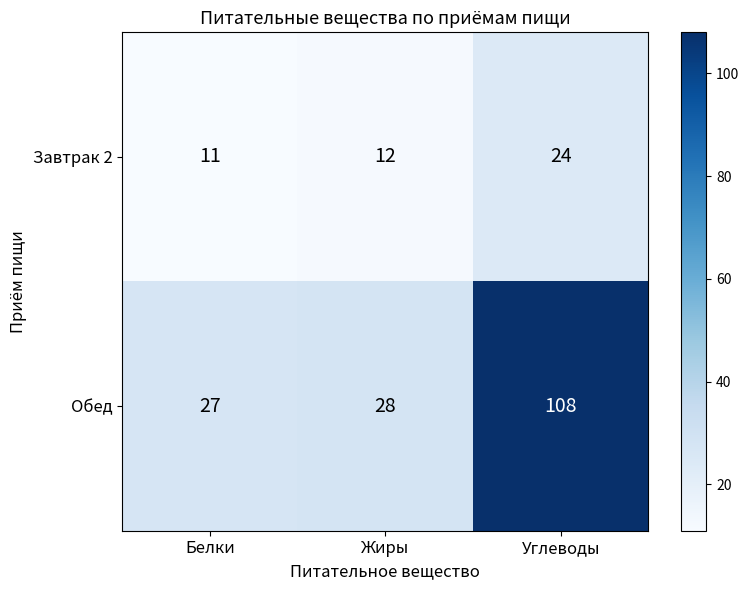

Reading right to left, what are all the values shown in this chart?

Завтрак 2: 24	12	11
Обед: 108	28	27